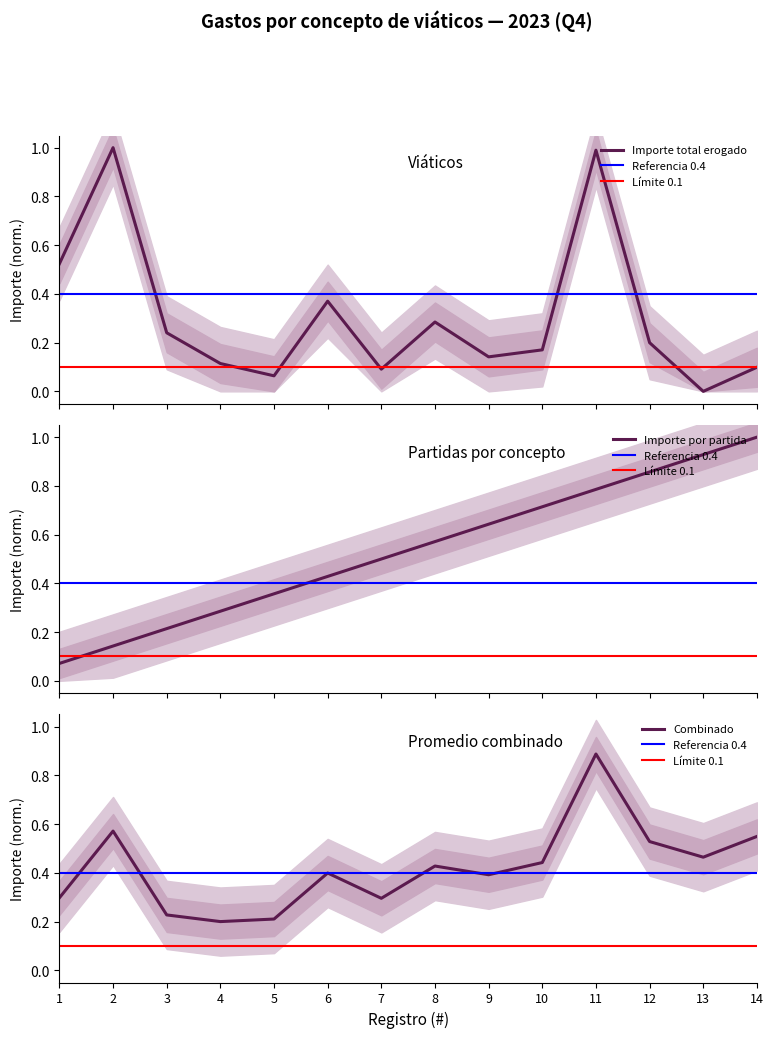

What is the maximum value for Importe total erogado?

1.0